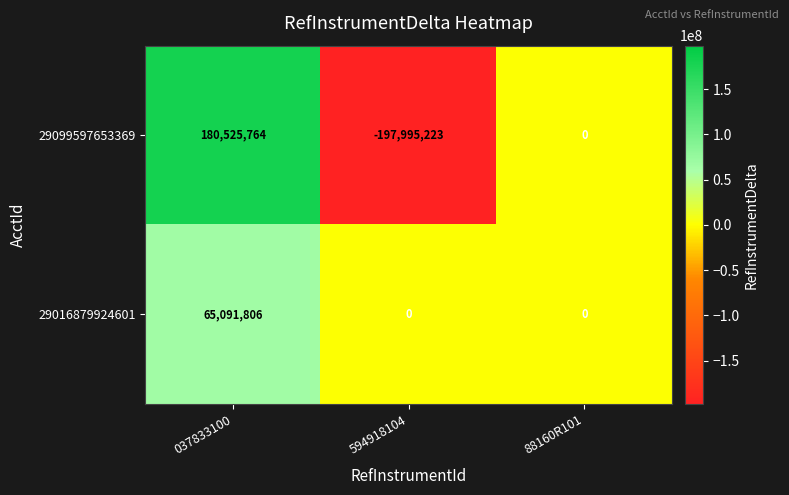

Reading right to left, list all the values displayed in this chart.

29099597653369: 0	-197995223	180525764
29016879924601: 0	0	65091806